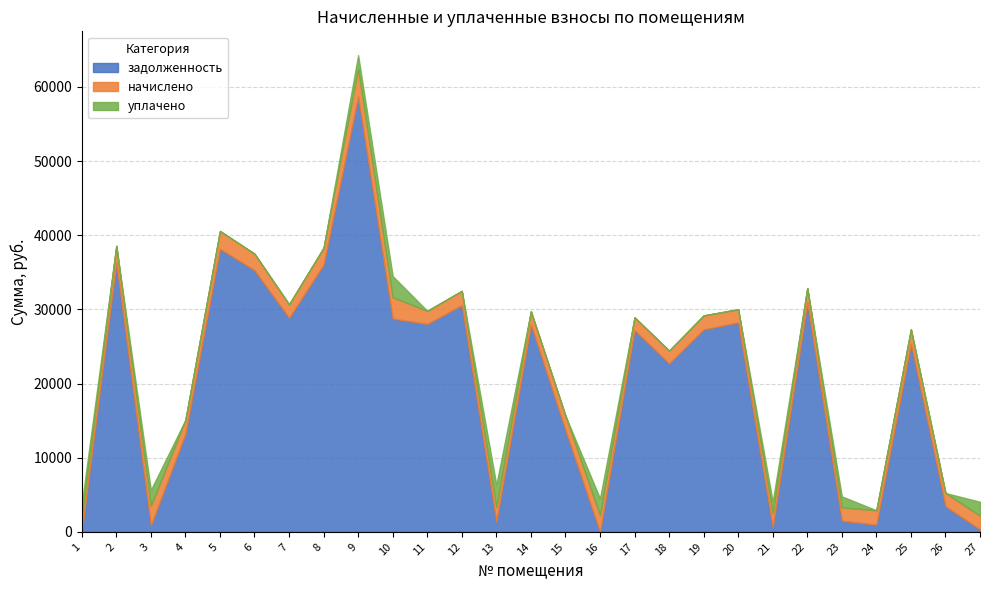

True or false: начислено and уплачено intersect in this chart.

True